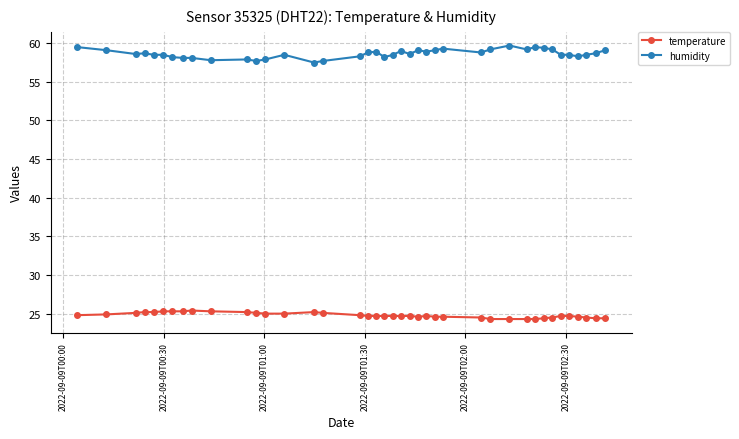

True or false: humidity and temperature intersect in this chart.

False